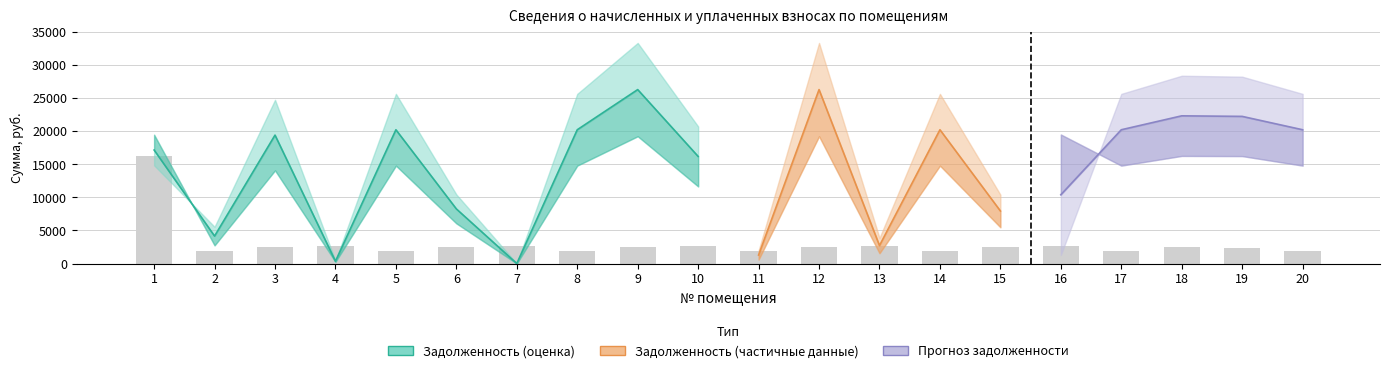

Read the value at 15.

2550.6